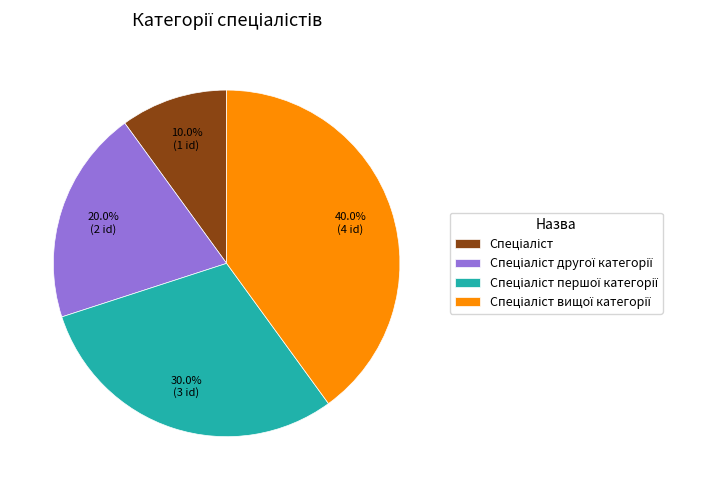

Is there any slice that represents more than half of the pie?

No